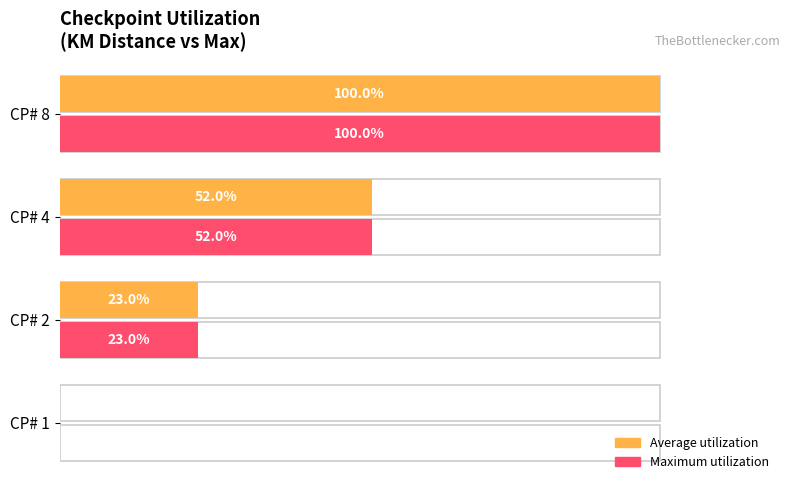

Does the chart contain stacked bars?

No